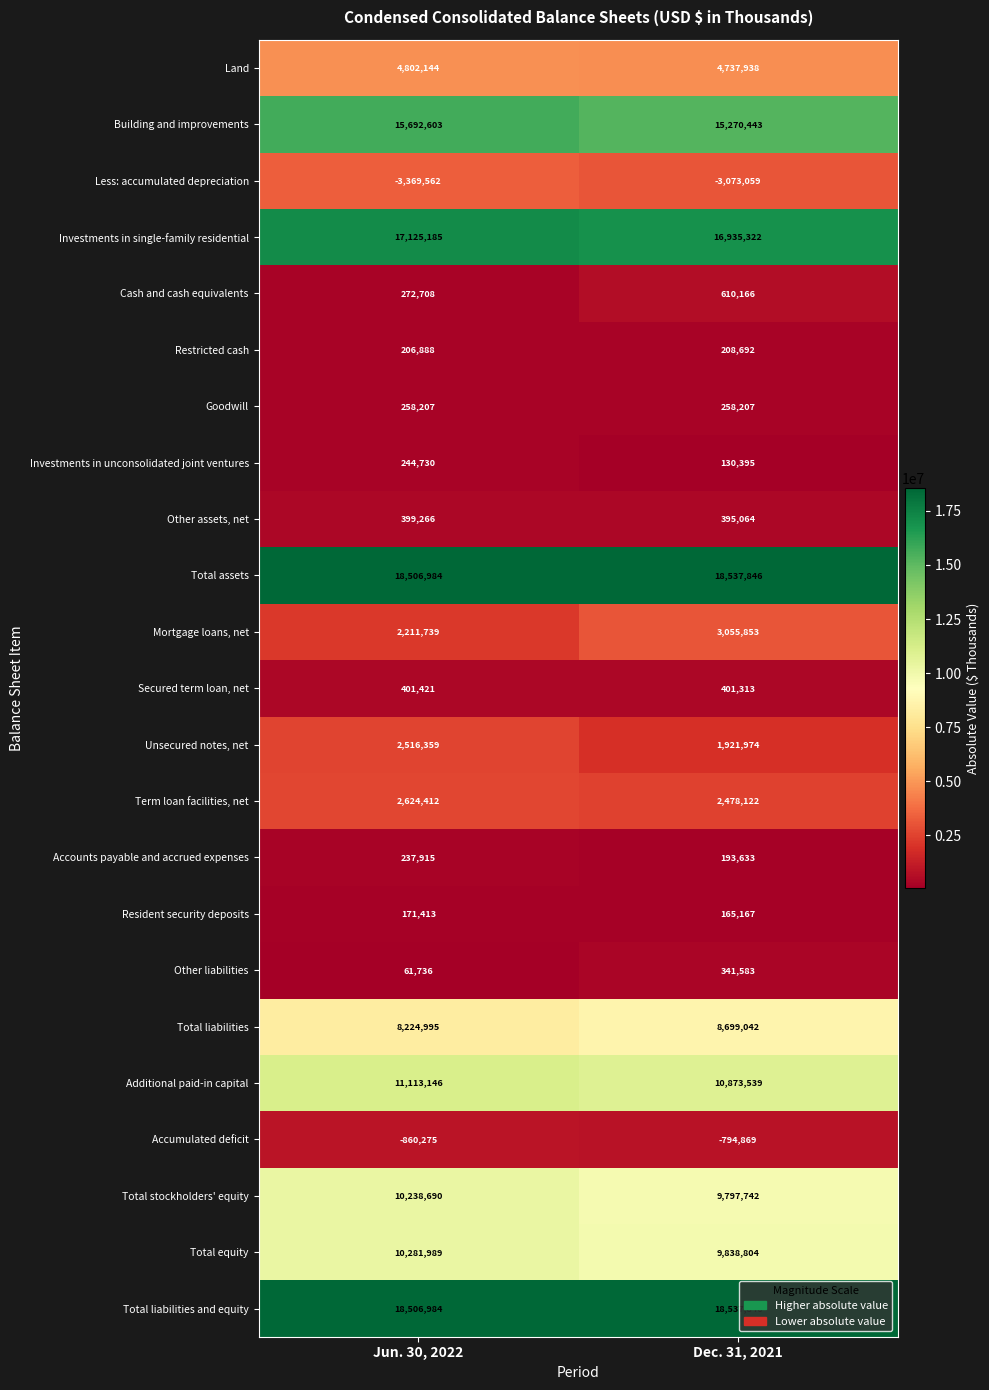

At which category is the sum across all series the highest?

Jun. 30, 2022